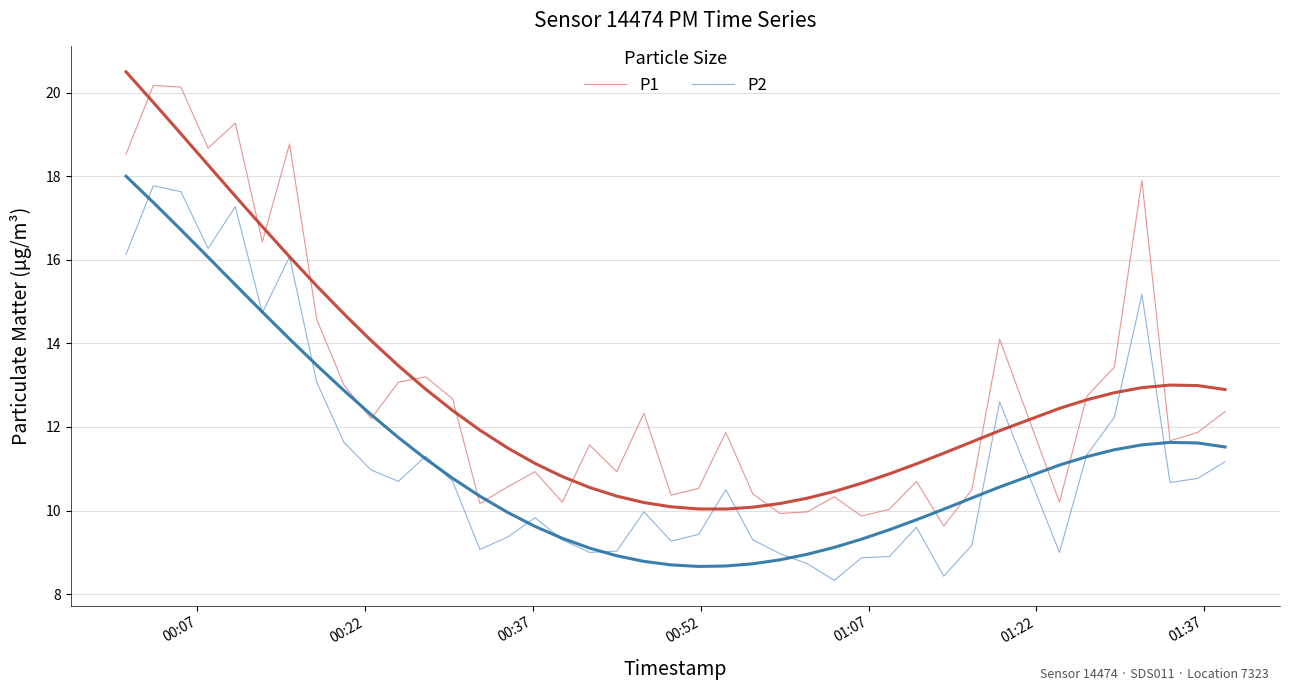

What is the sum of all P2 values?

452.2